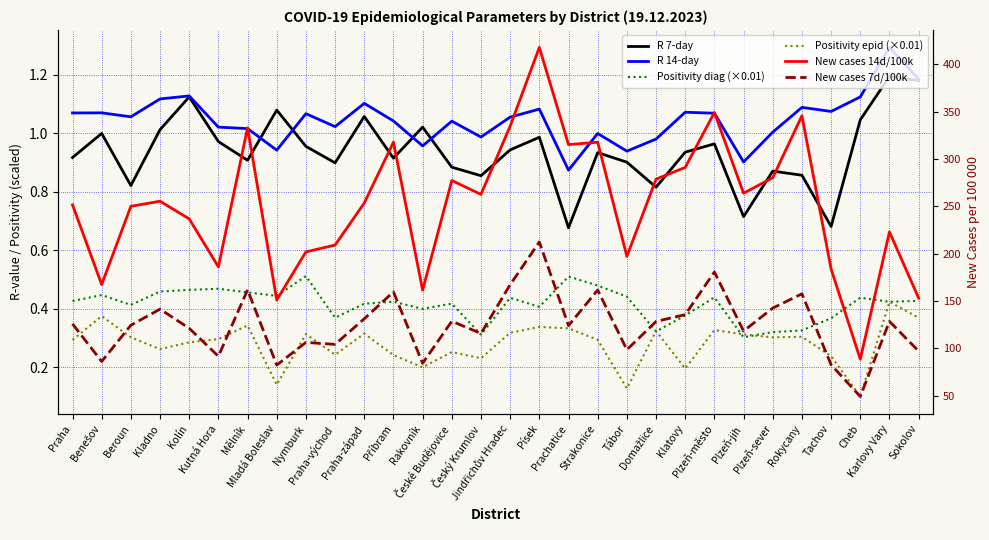

Read the Positivity diag (×0.01) value at Příbram.

0.4